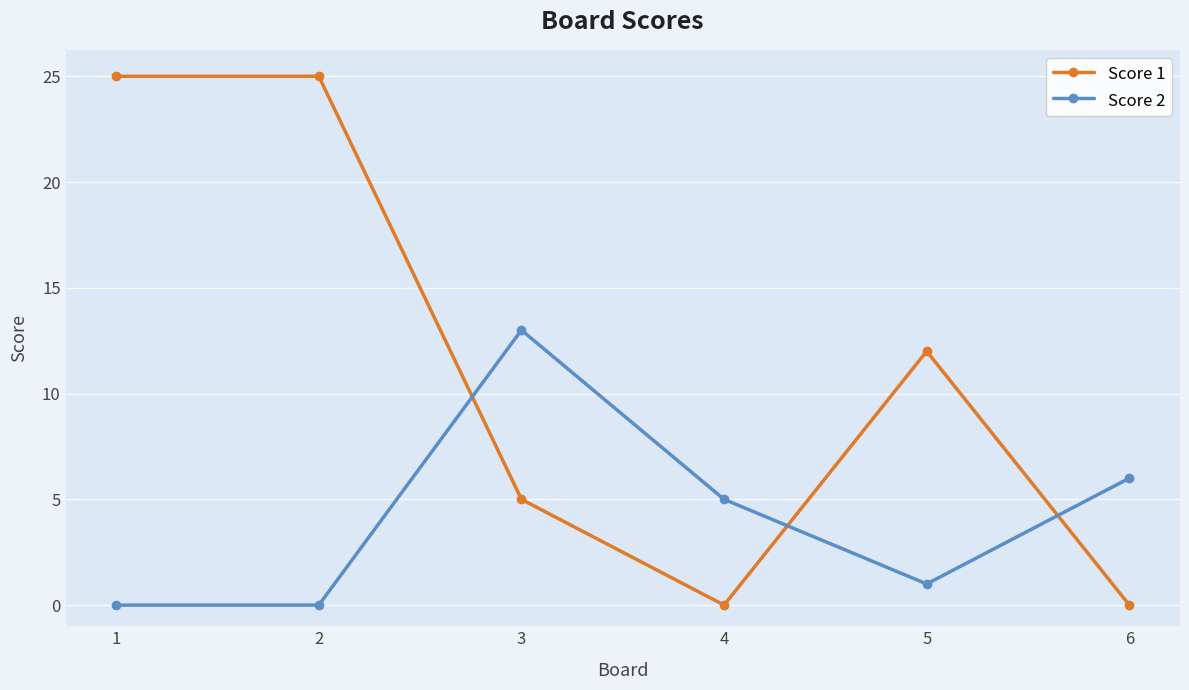

What is the maximum value shown in the chart?

25